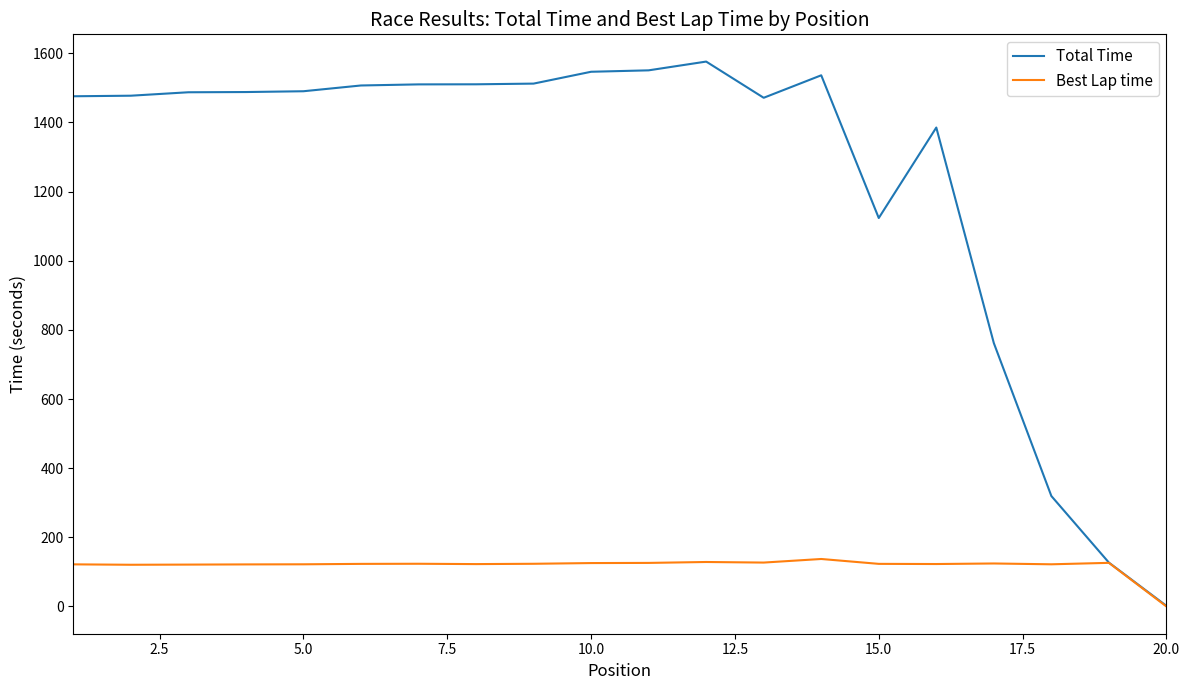

Which series has the largest range (max minus min)?

Total Time